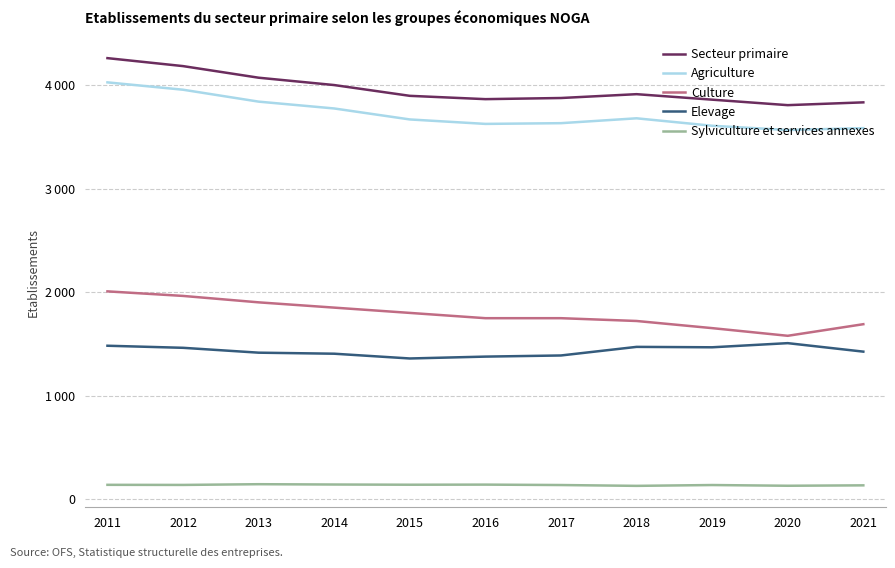

Which series has the largest total across all categories?

Secteur primaire